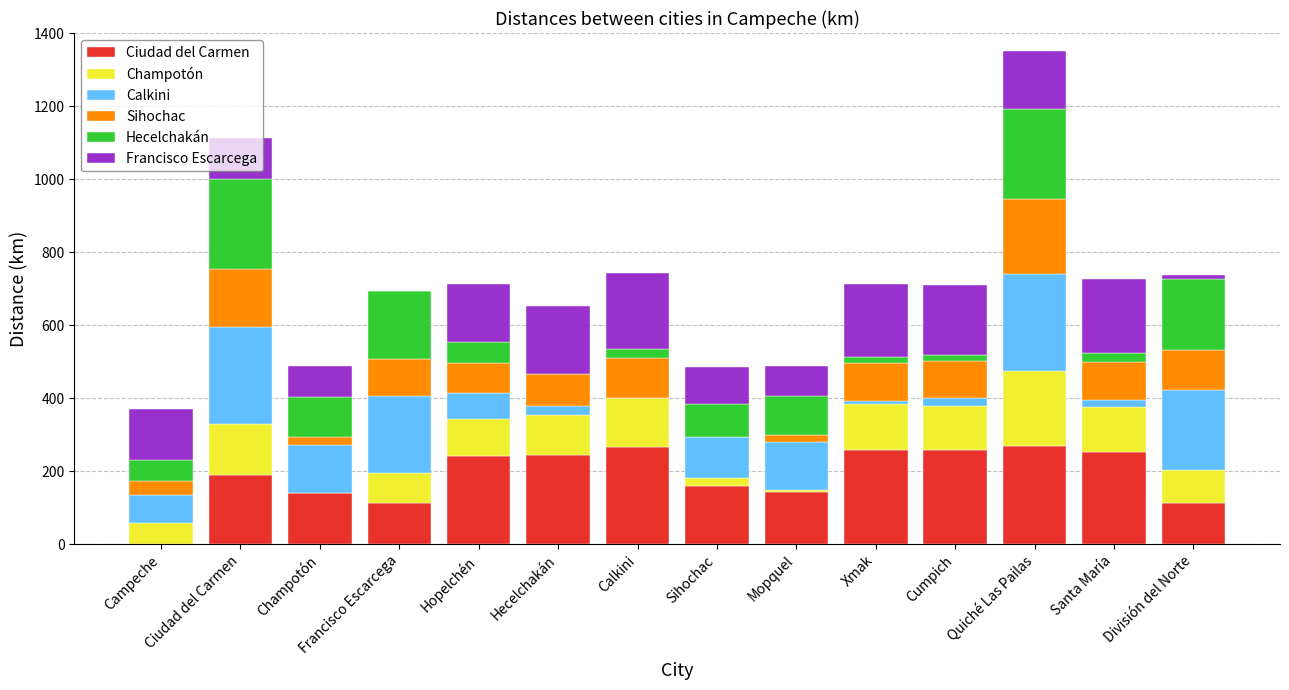

What are all the series names shown in the legend?

Ciudad del Carmen, Champotón, Calkini, Sihochac, Hecelchakán, Francisco Escarcega